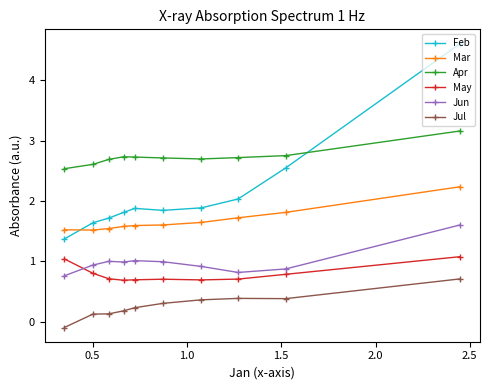

What are all the series names shown in the legend?

Feb, Mar, Apr, May, Jun, Jul